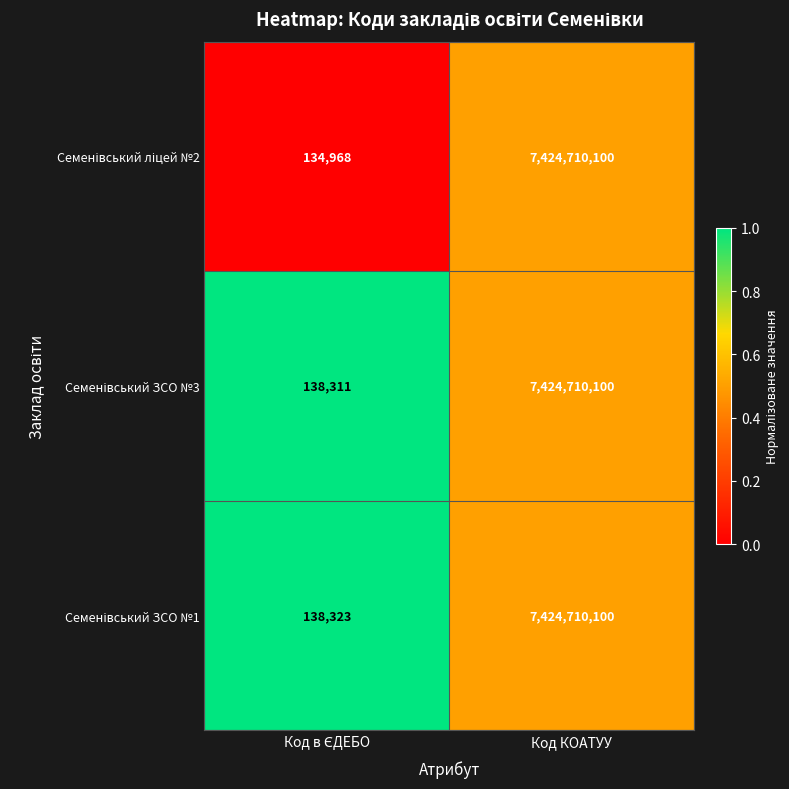

What is the minimum value shown in the chart?

134968